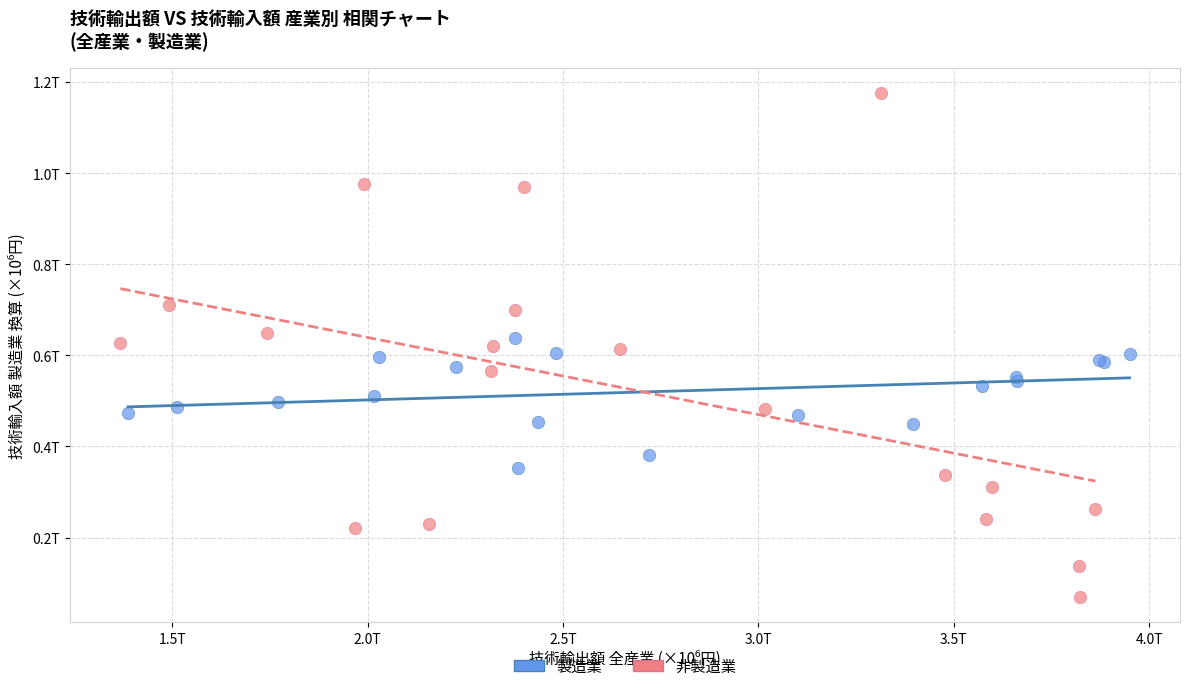

Which series has the largest Y range (max minus min)?

非製造業